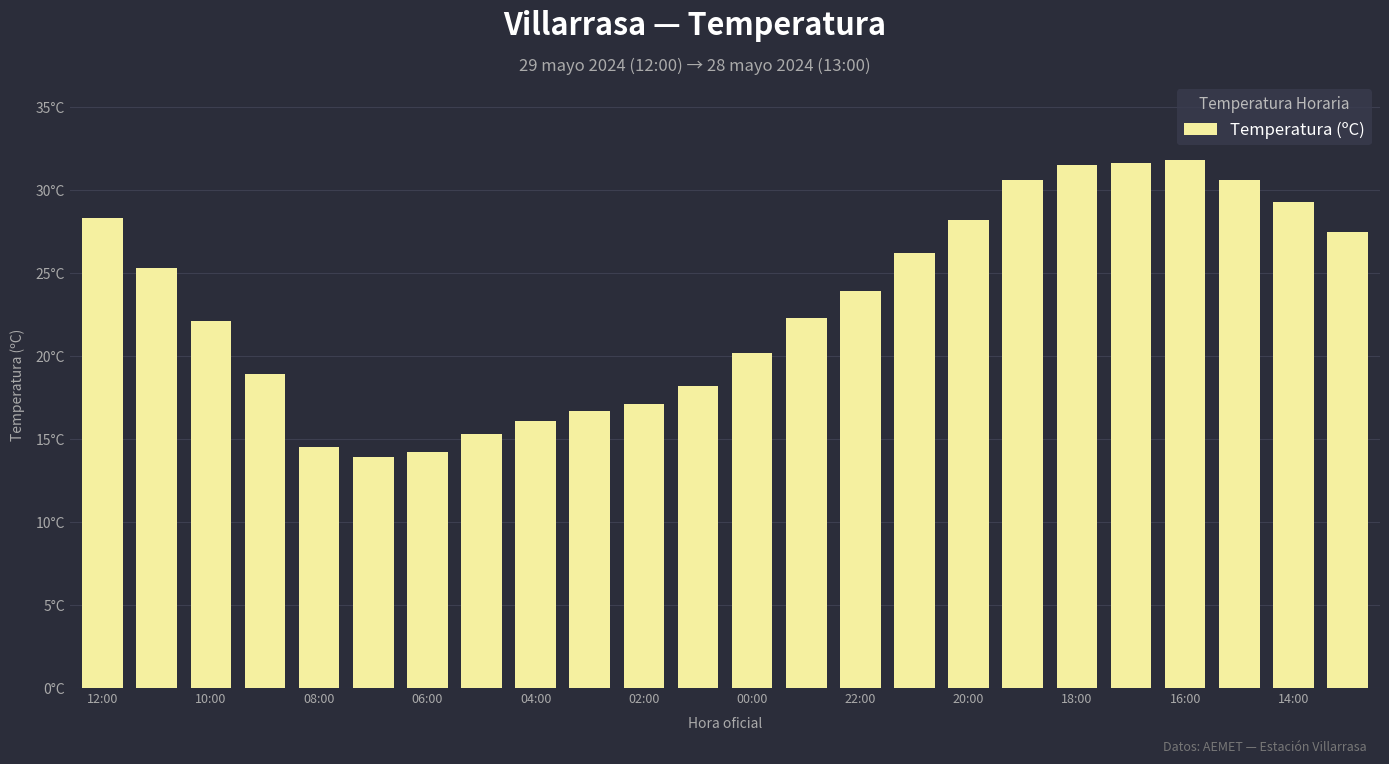

Reading right to left, list all the values displayed in this chart.

27.5	29.3	30.6	31.8	31.6	31.5	30.6	28.2	26.2	23.9	22.3	20.2	18.2	17.1	16.7	16.1	15.3	14.2	13.9	14.5	18.9	22.1	25.3	28.3